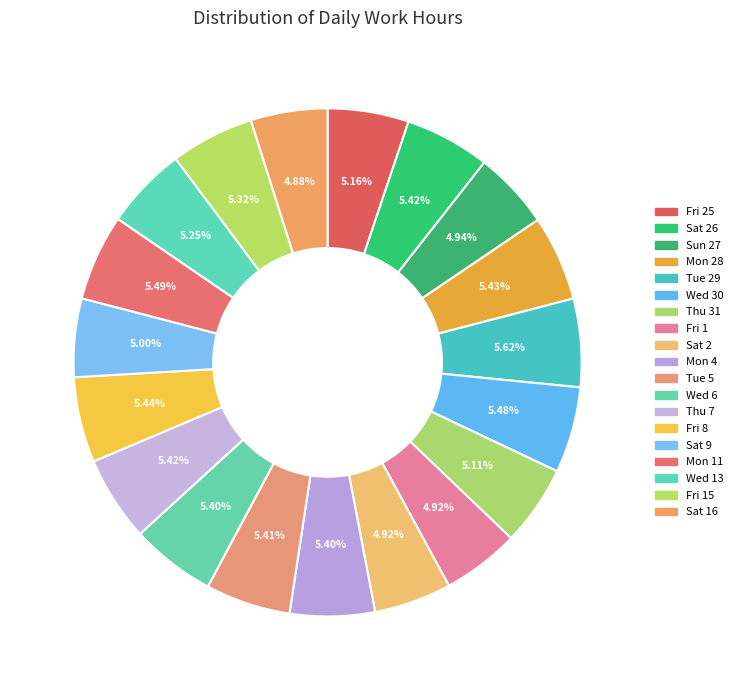

Is there any slice that represents more than half of the pie?

No